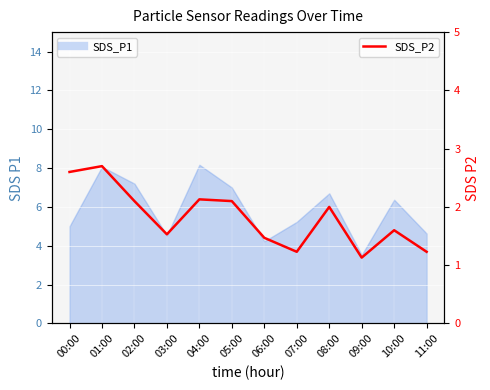

What position from the right is 02:00?

10